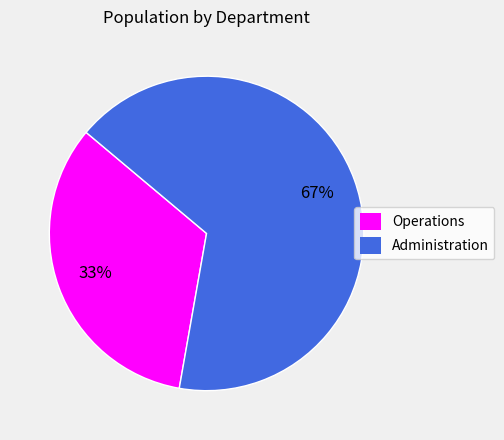

To the nearest percent, what percentage of the pie is Administration?

67%